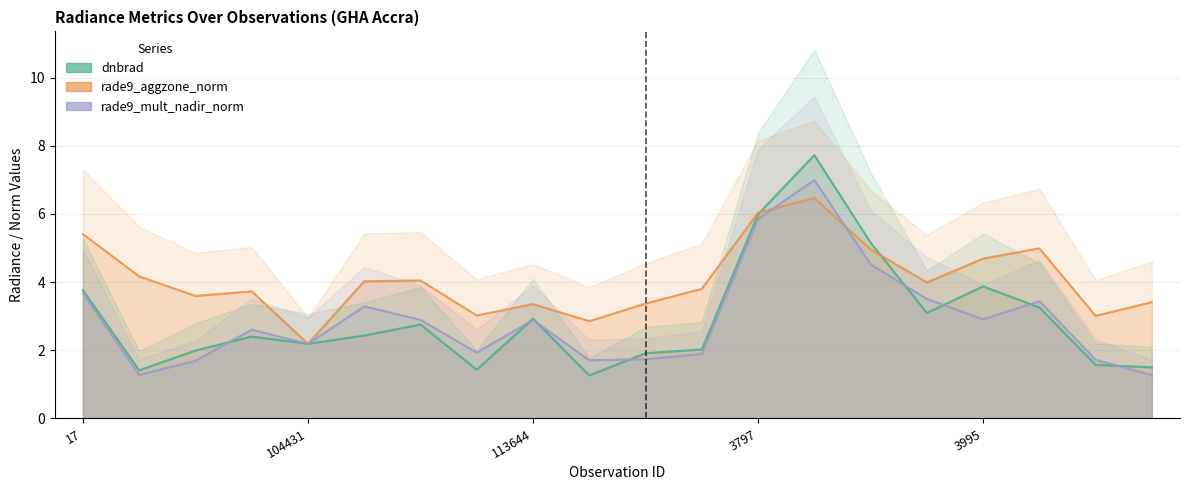

In dnbrad, how many points are lower than both neighbors (excluding endpoints)?

5